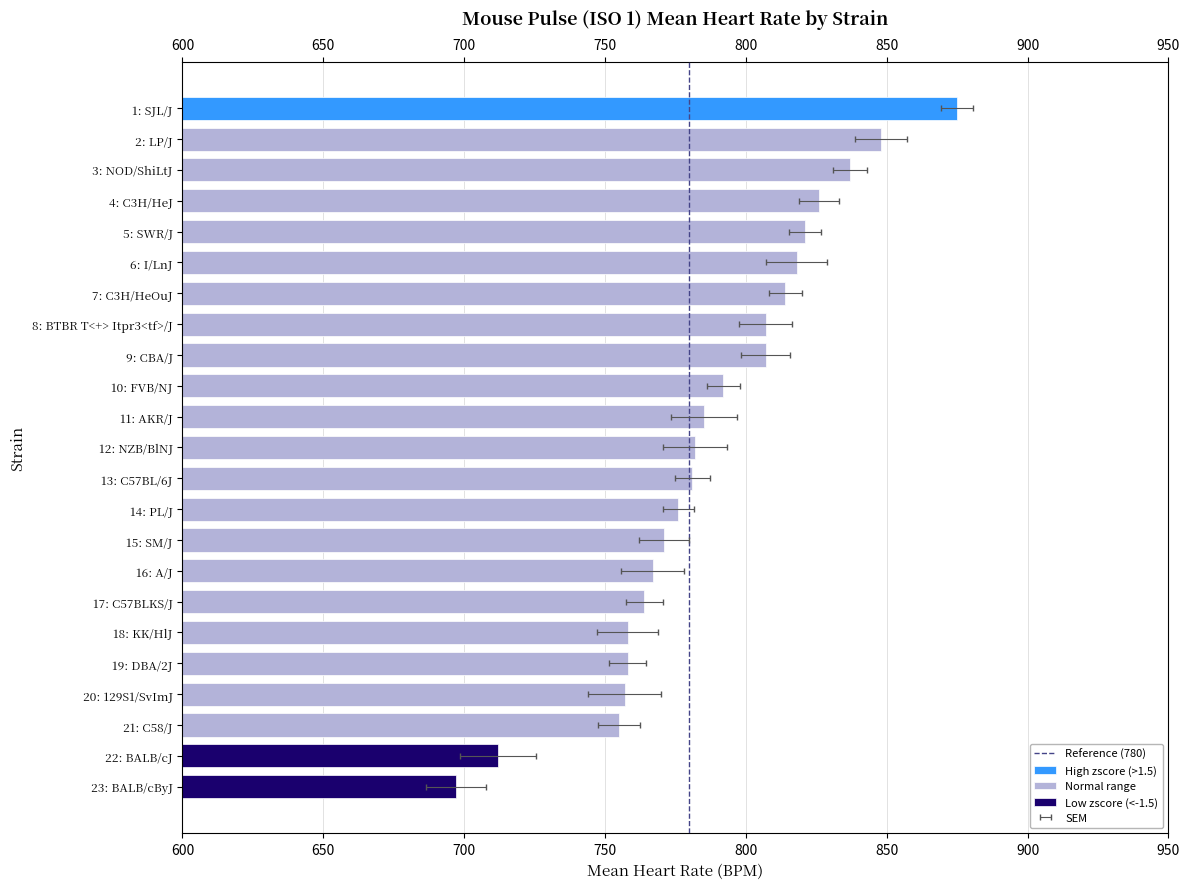

Count the number of data series in this chart.

1